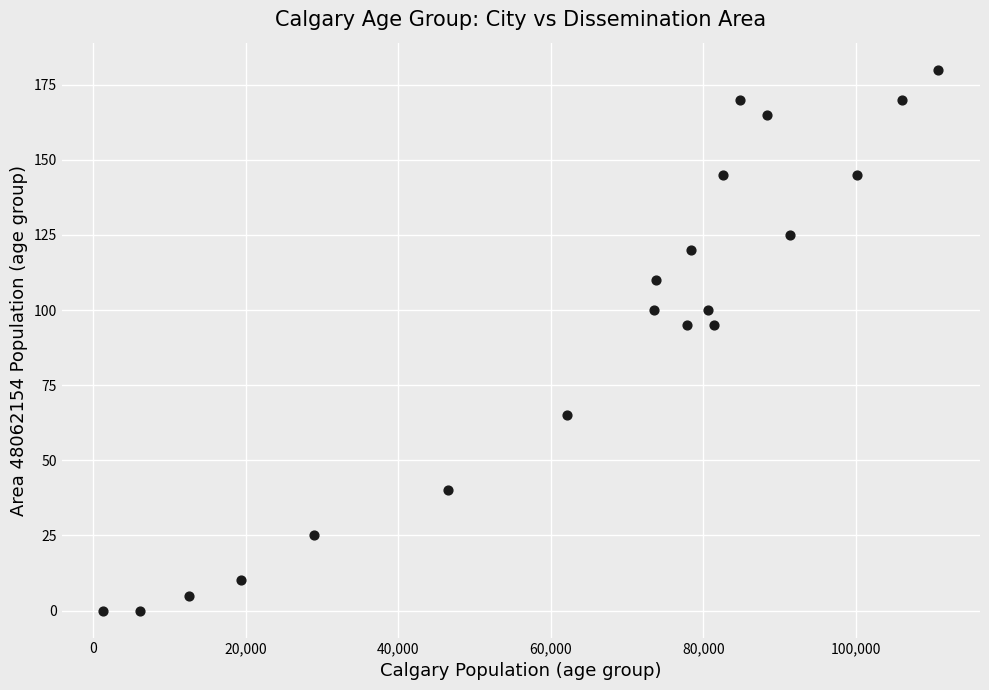

What is the range of X values (max minus min)?

109390